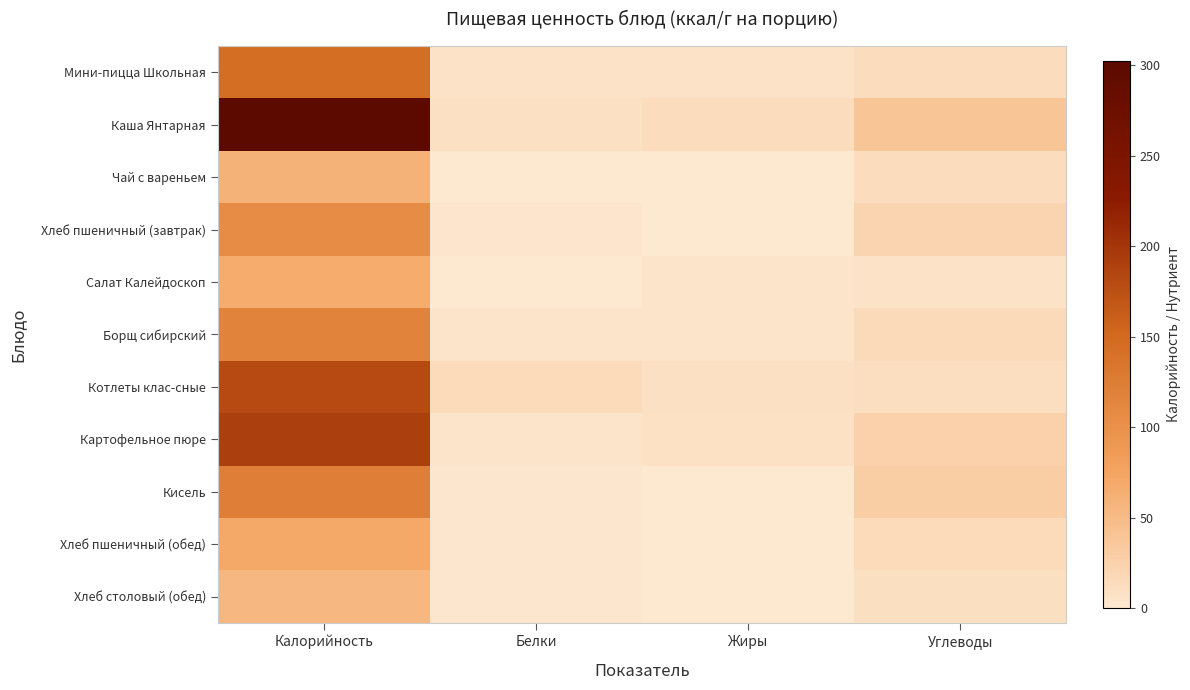

Which series has the largest total across all categories?

Каша Янтарная